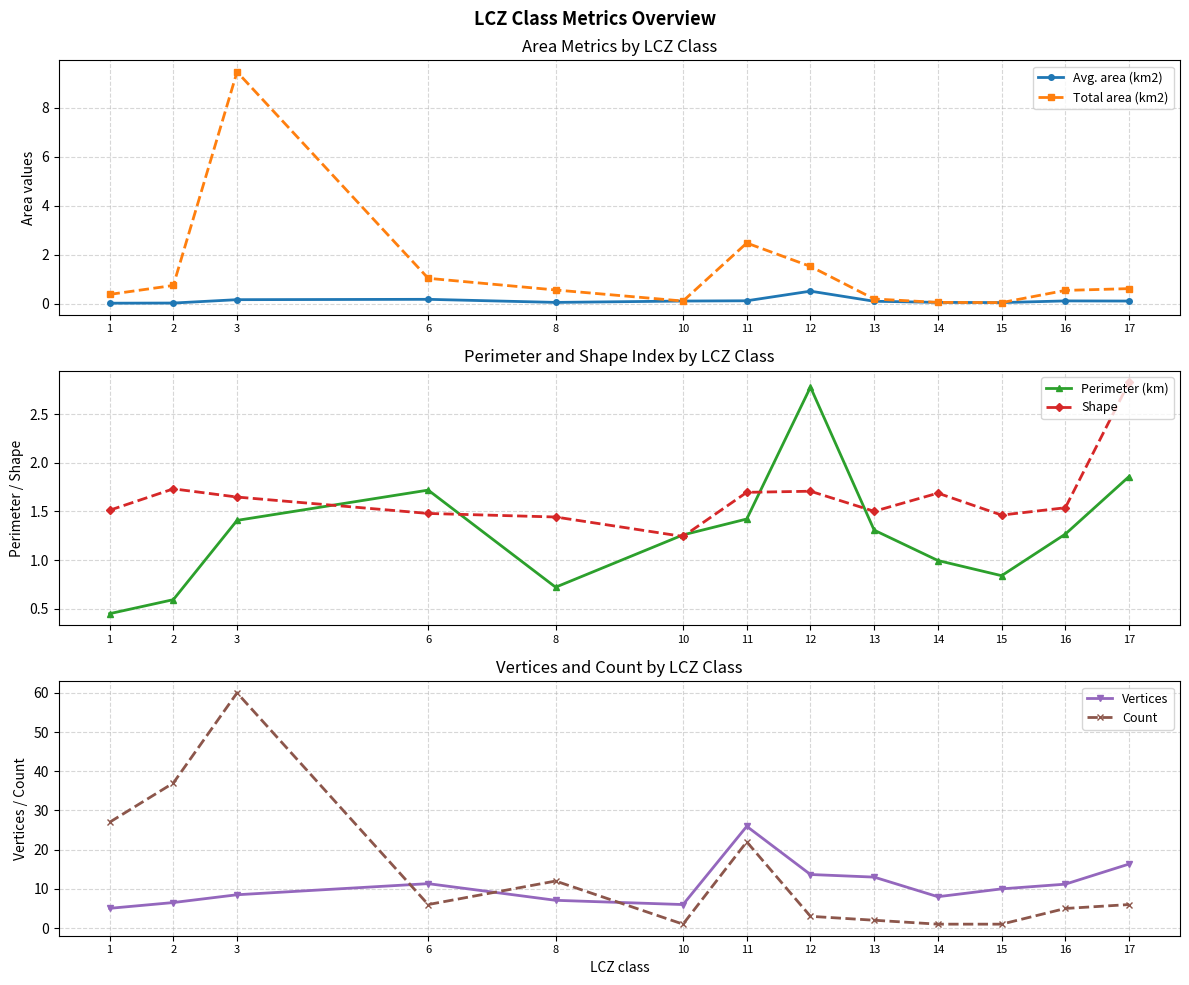

Reading left to right, list all the values displayed in this chart.

Avg. area (km2): 1=0.0	2=0.0	3=0.2	6=0.2	8=0.0	10=0.1	11=0.1	12=0.5	13=0.1	14=0.0	15=0.0	16=0.1	17=0.1
Total area (km2): 1=0.4	2=0.7	3=9.5	6=1.0	8=0.6	10=0.1	11=2.5	12=1.5	13=0.2	14=0.0	15=0.0	16=0.5	17=0.6
Perimeter (km): 1=0.4	2=0.6	3=1.4	6=1.7	8=0.7	10=1.3	11=1.4	12=2.8	13=1.3	14=1.0	15=0.8	16=1.3	17=1.9
Shape: 1=1.5	2=1.7	3=1.6	6=1.5	8=1.4	10=1.2	11=1.7	12=1.7	13=1.5	14=1.7	15=1.5	16=1.5	17=2.8
Vertices: 1=5.0	2=6.5	3=8.5	6=11.3	8=7.1	10=6.0	11=26.0	12=13.7	13=13.0	14=8.0	15=10.0	16=11.2	17=16.3
Count: 1=27.0	2=37.0	3=60.0	6=6.0	8=12.0	10=1.0	11=22.0	12=3.0	13=2.0	14=1.0	15=1.0	16=5.0	17=6.0